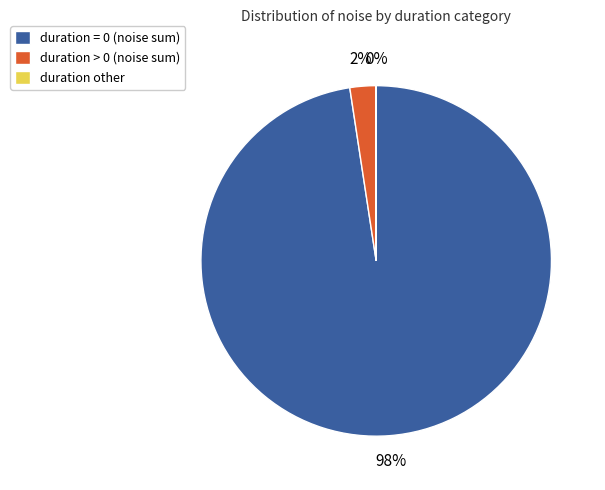

To the nearest percent, what portion does duration > 0 (noise sum) represent?

2%